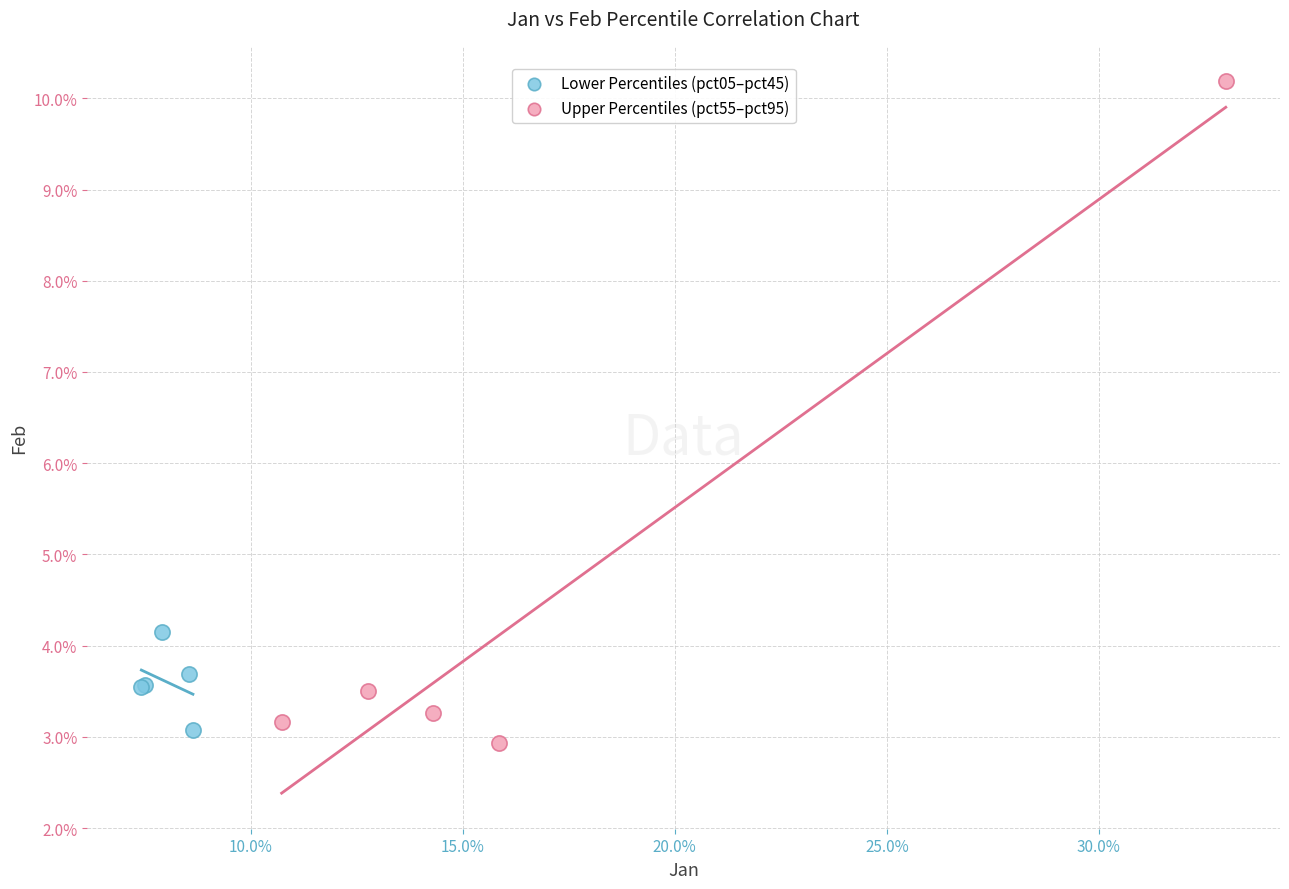

Which series has the largest Y range (max minus min)?

Upper Percentiles (pct55–pct95)